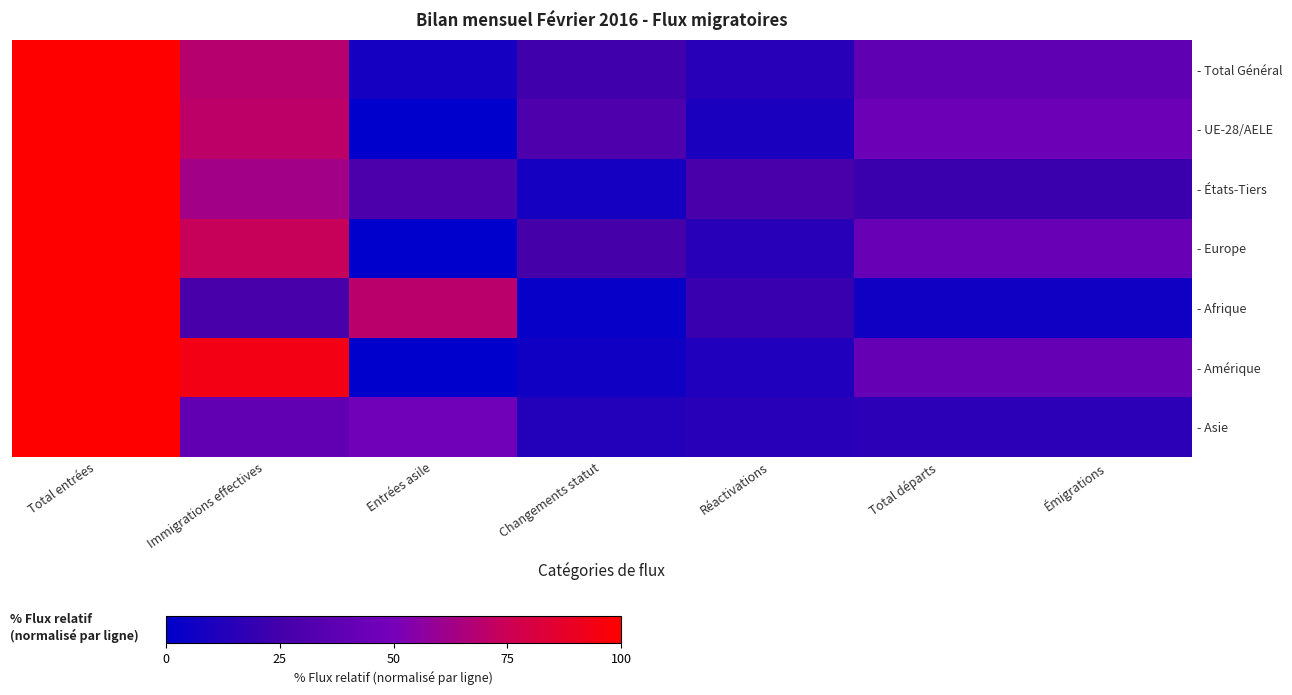

Count the number of categories in the chart.

7